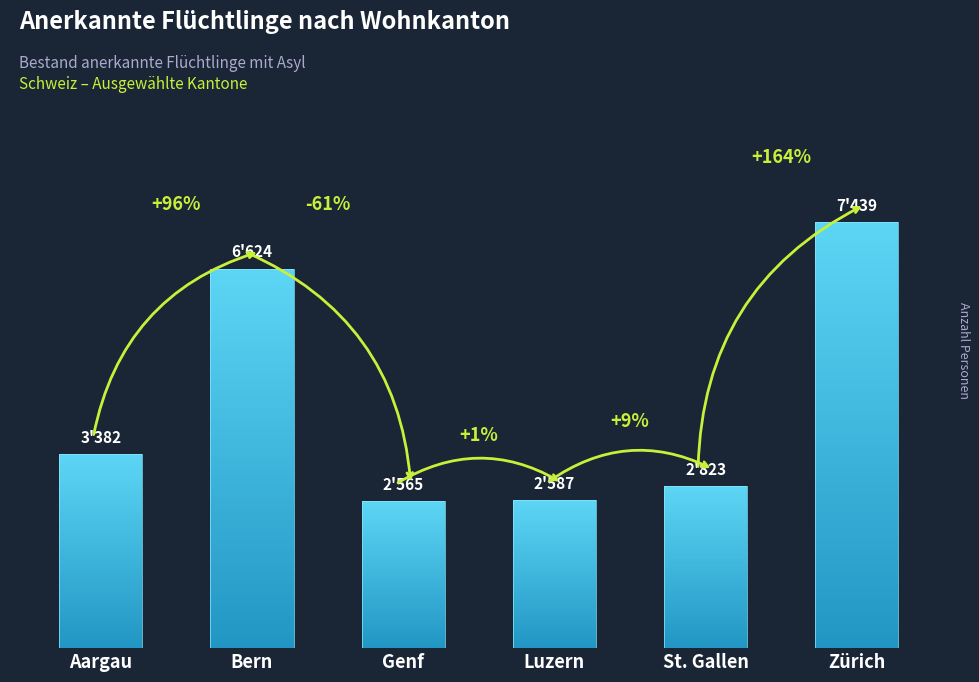

What is the sum of the values at St. Gallen and Bern?

9447